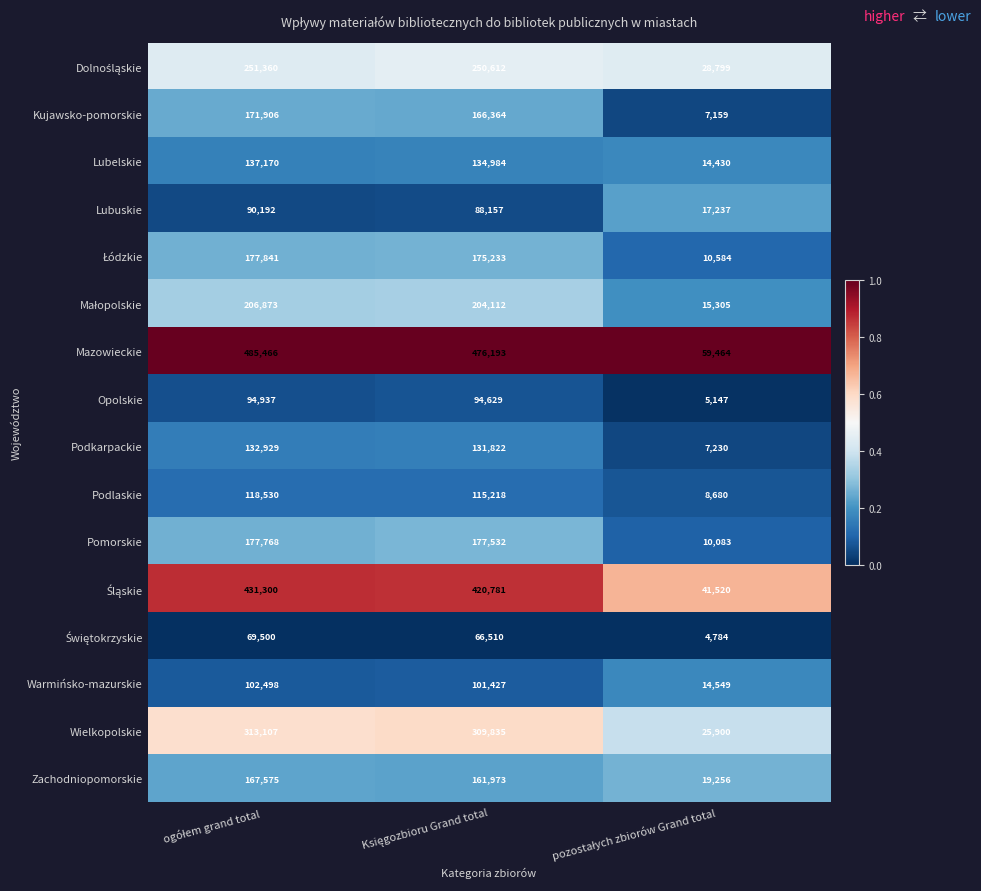

Count the number of data series in this chart.

16